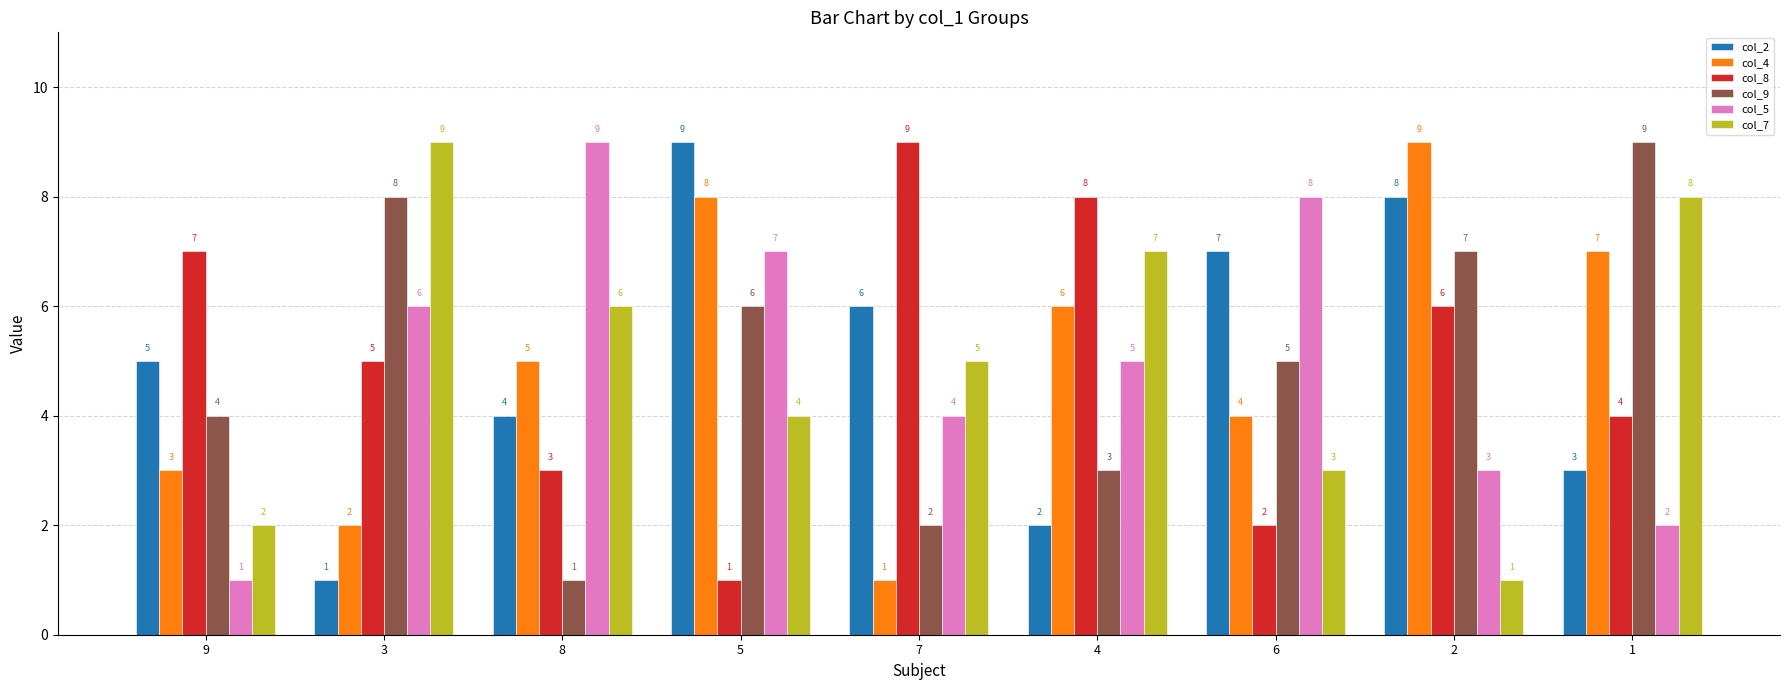

Rank the series at 9 from lowest to highest value.

col_5, col_7, col_4, col_9, col_2, col_8